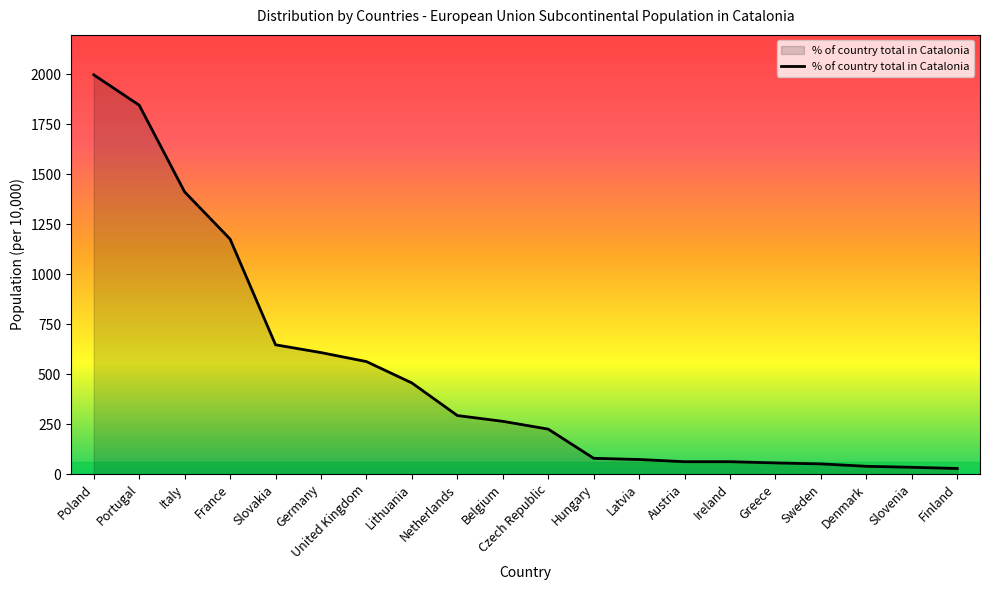

What is the greatest value displayed?

1998